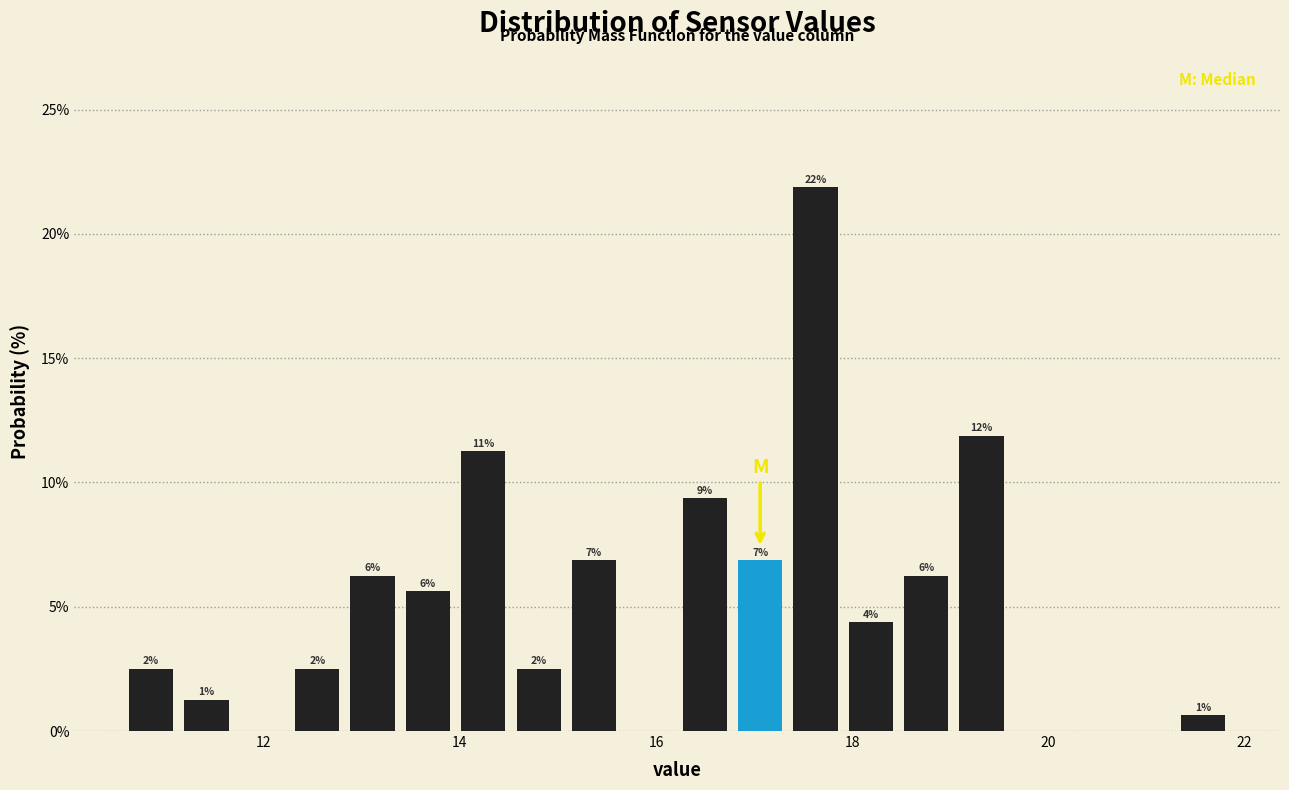

Read against the x-axis, roughly where is the centre of the tallest bar?

17.6